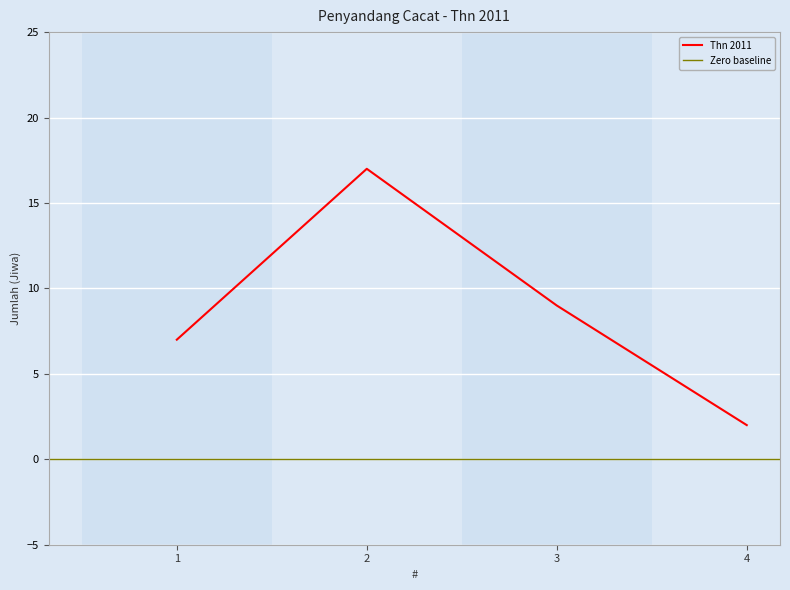

At which label is the value closest to 9?

3